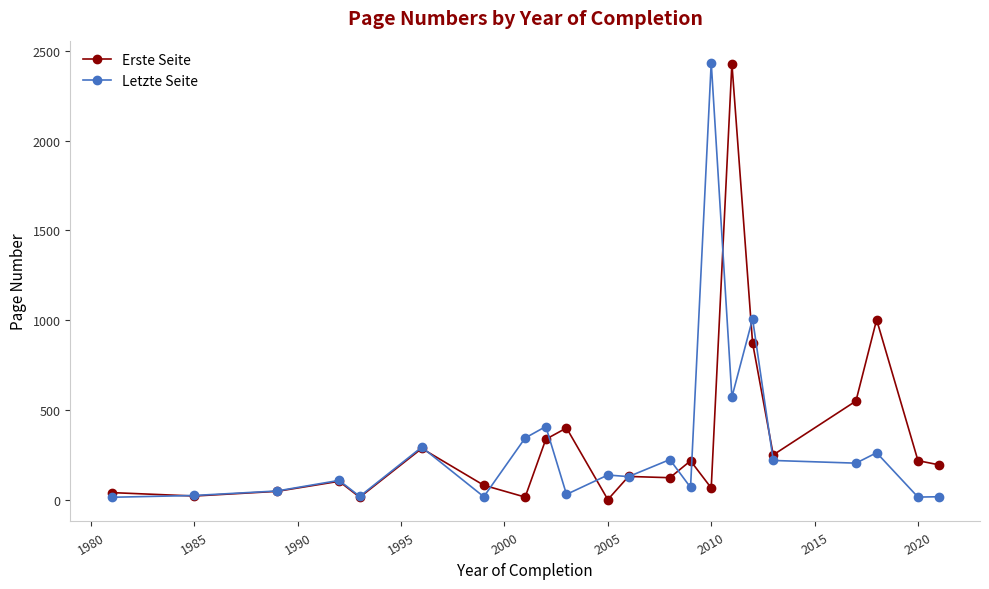

True or false: Letzte Seite has more than 2 points higher than both neighbors.

True